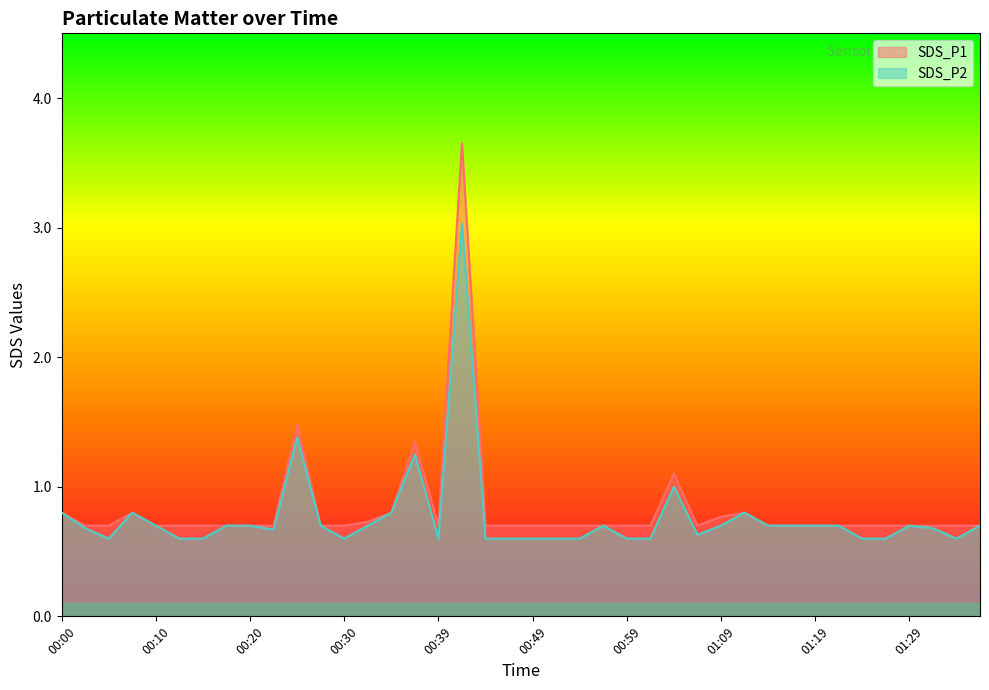

The value of SDS_P1 at 00:49 is 0.7. True or false?

True